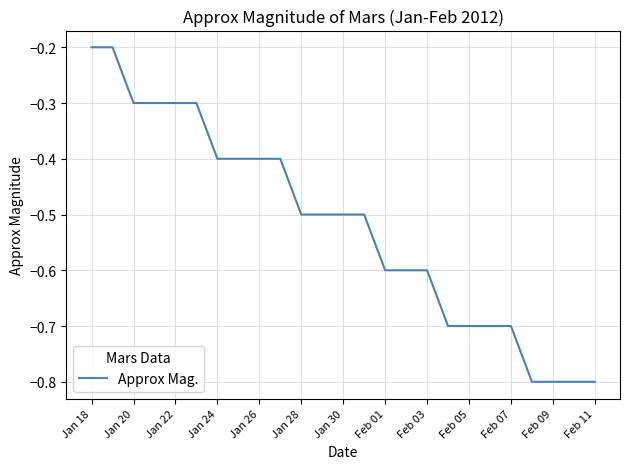

What is the minimum value shown in the chart?

-0.8